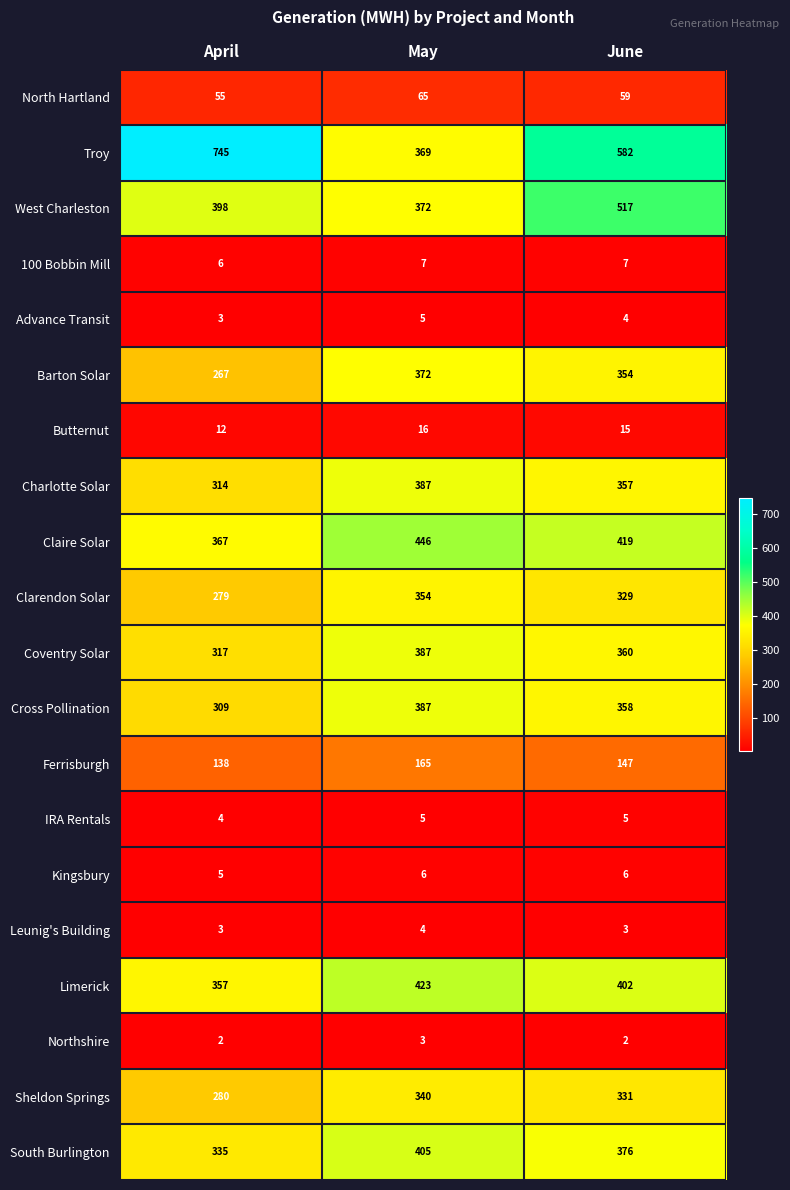

Count the Coventry Solar values in the range 317 to 387.

3